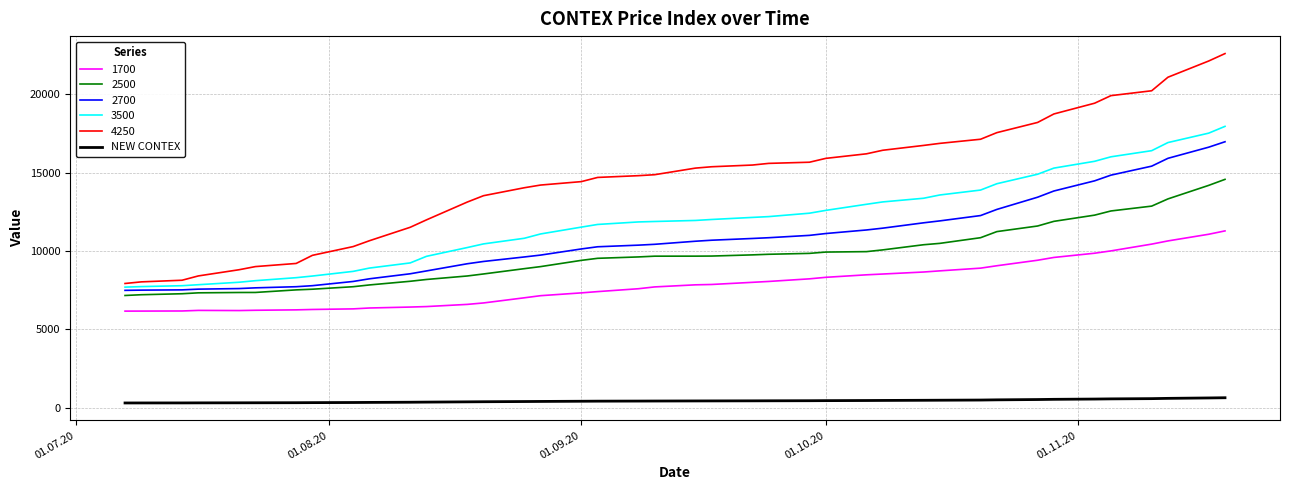

List the series in order of their peak value, lowest first.

NEW CONTEX, 1700, 2500, 2700, 3500, 4250